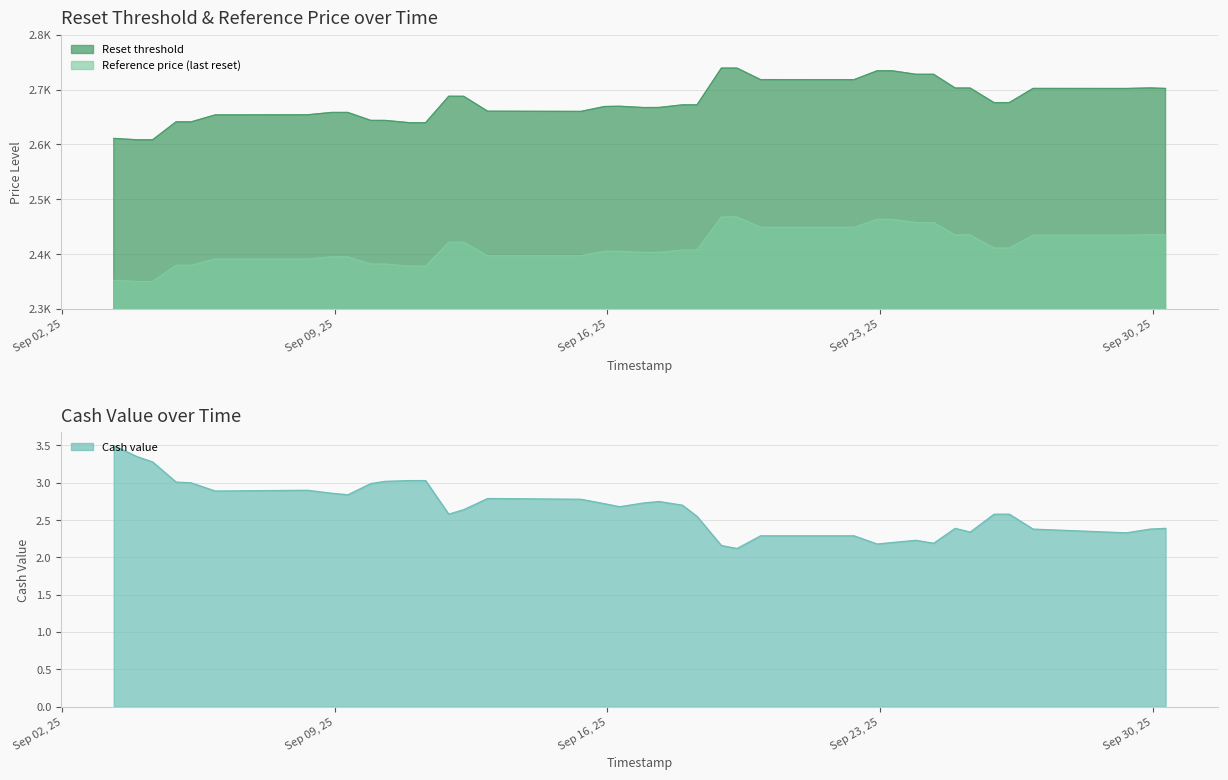

What is the value of the Reset threshold point at the 18th from the left?

2672.1